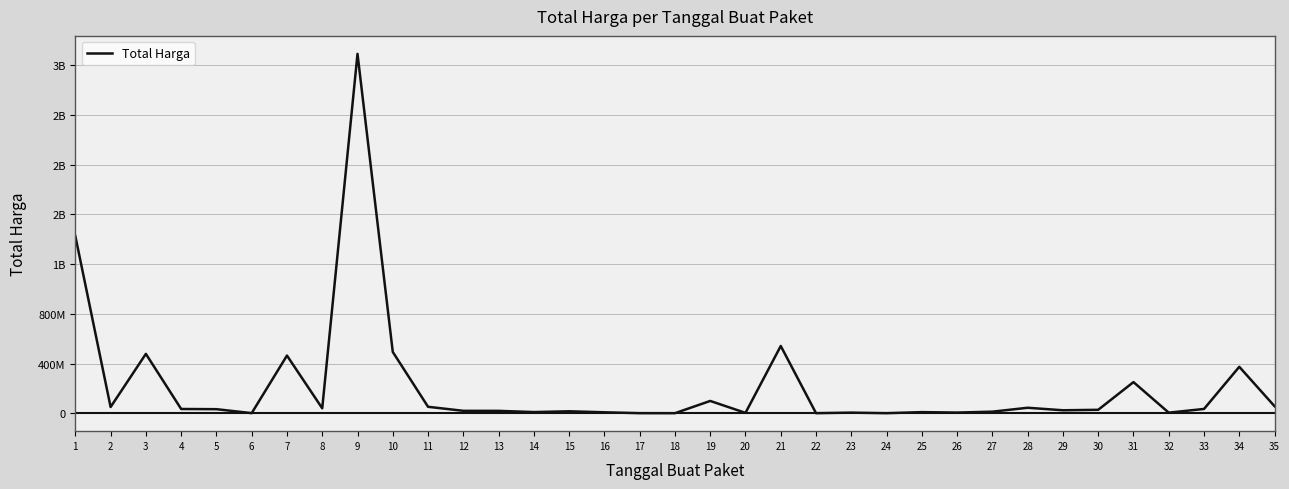

Does the chart have visible grid lines?

Yes